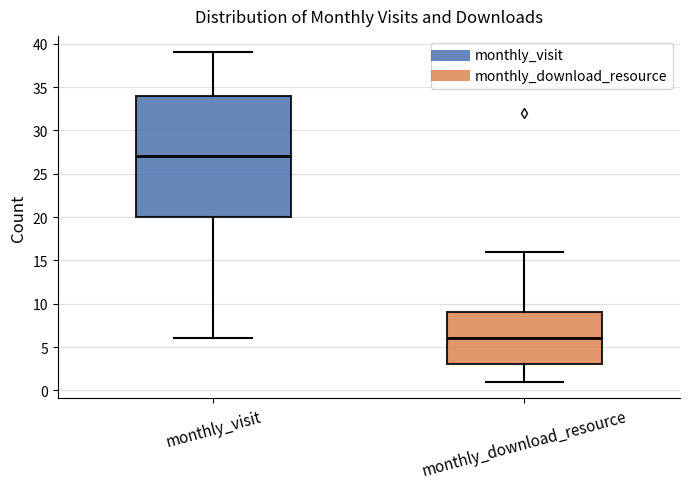

Which box has the highest median line?

monthly_visit